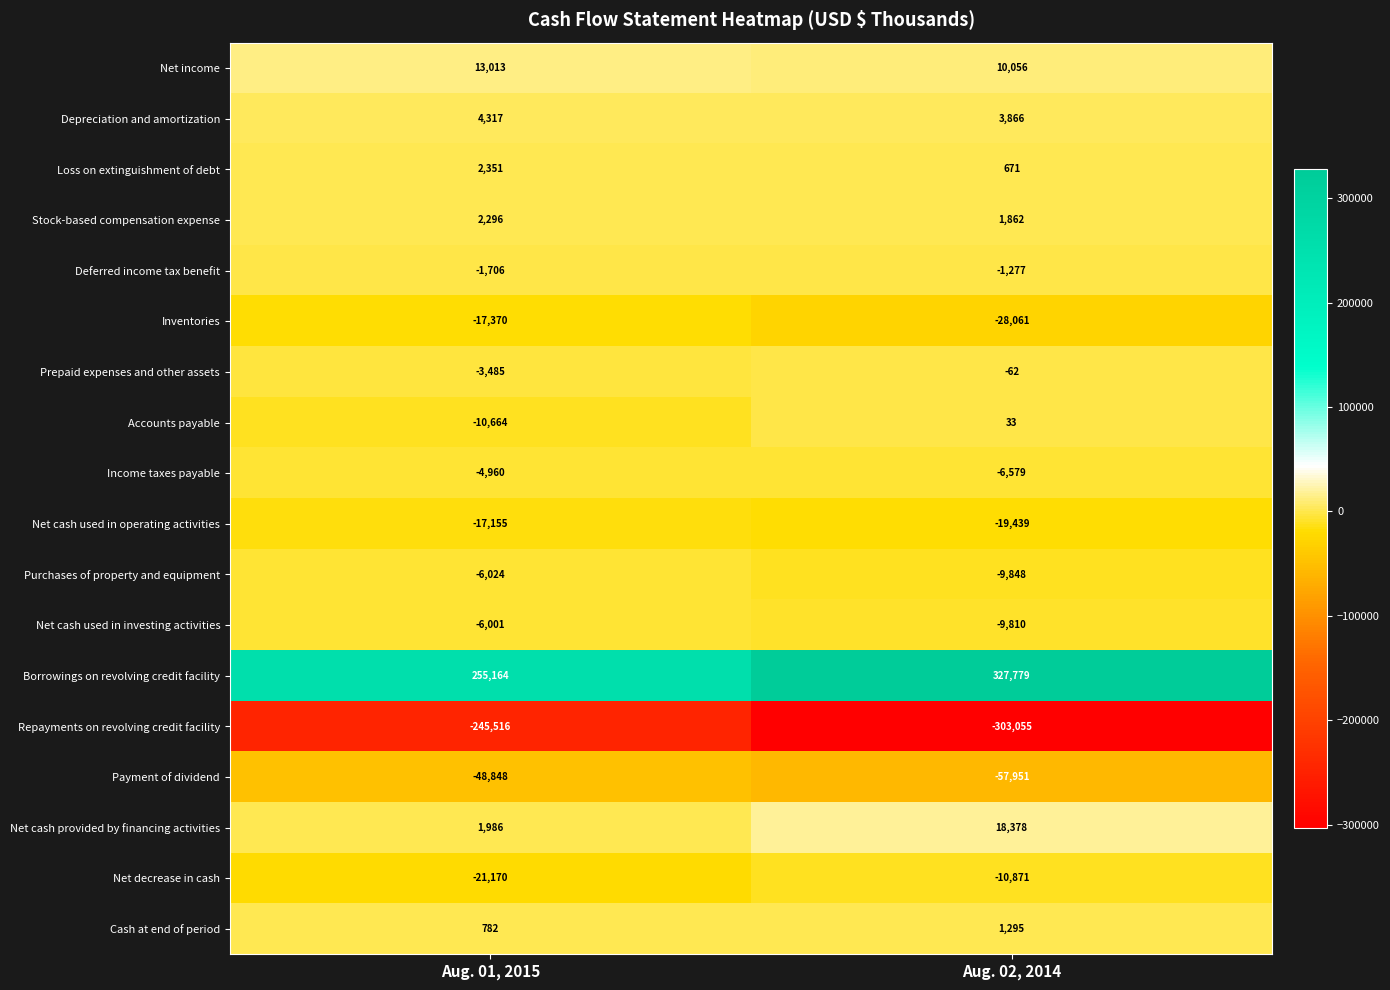

The value of Inventories at Aug. 02, 2014 is -38834. True or false?

False